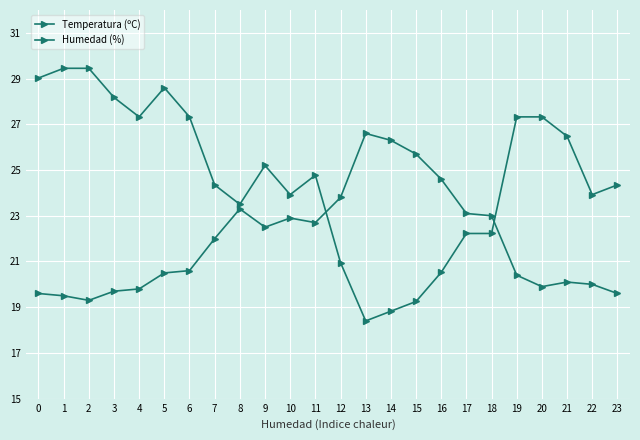

Rank the series by their average value, from lowest to highest.

Temperatura (ºC), Humedad (%)